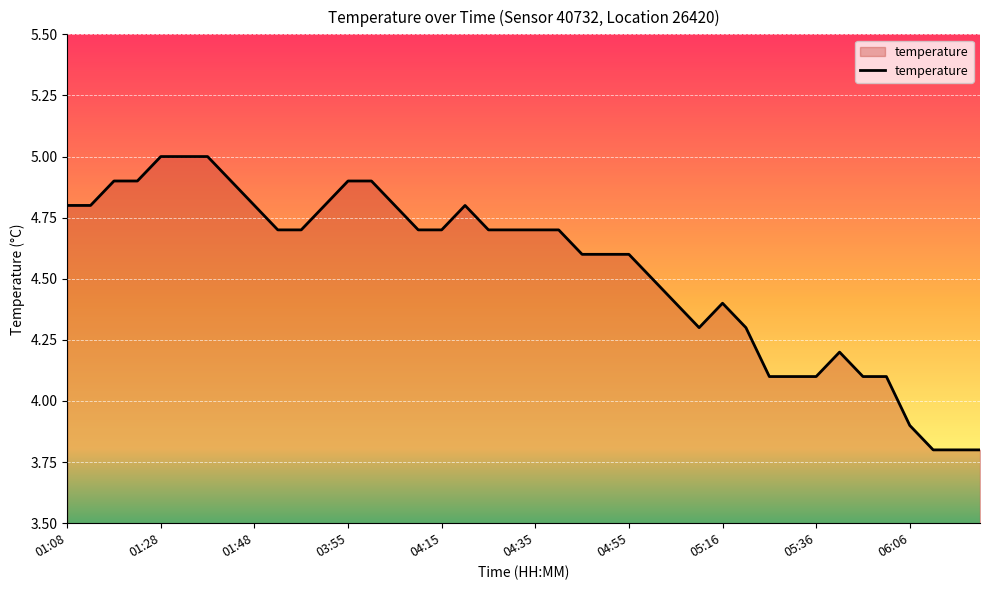

What is the minimum value shown in the chart?

3.8